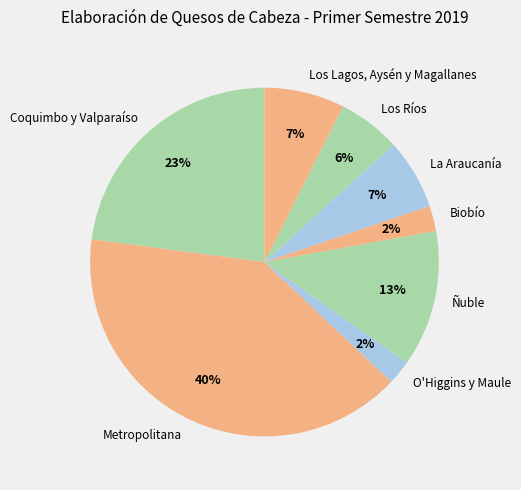

Is there any slice that represents more than half of the pie?

No